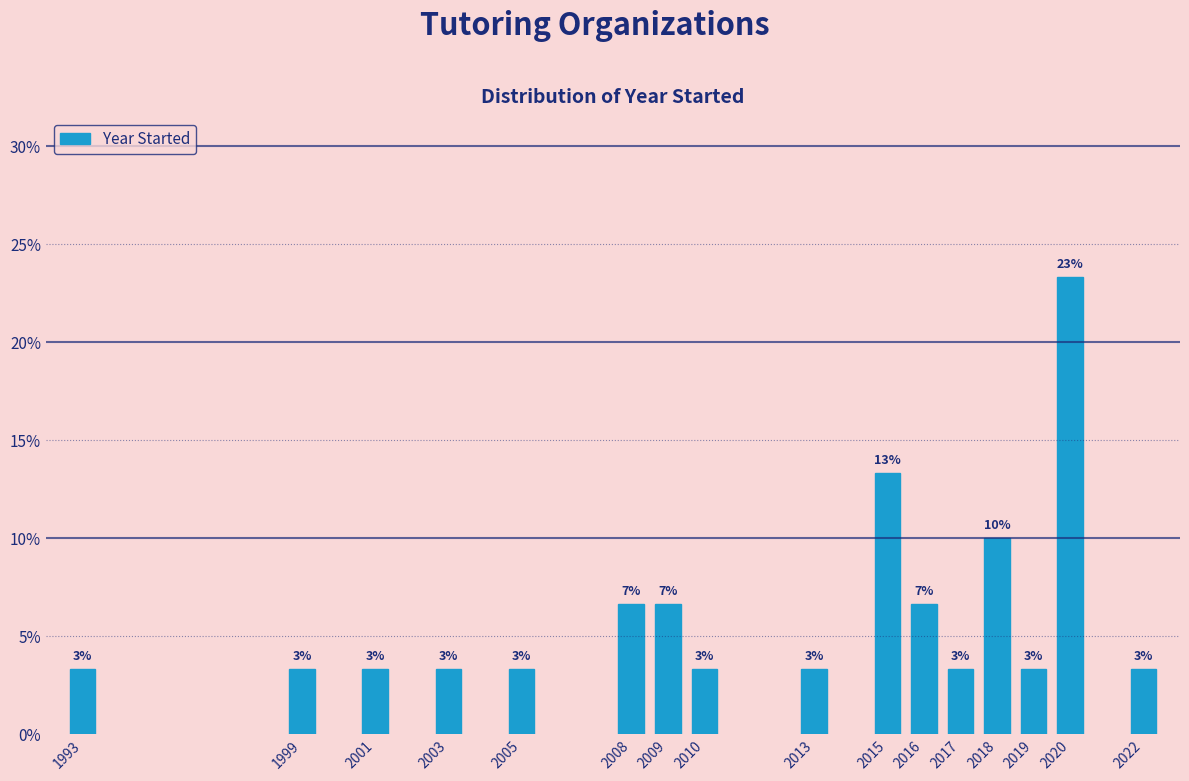

Are the bars horizontal?

No